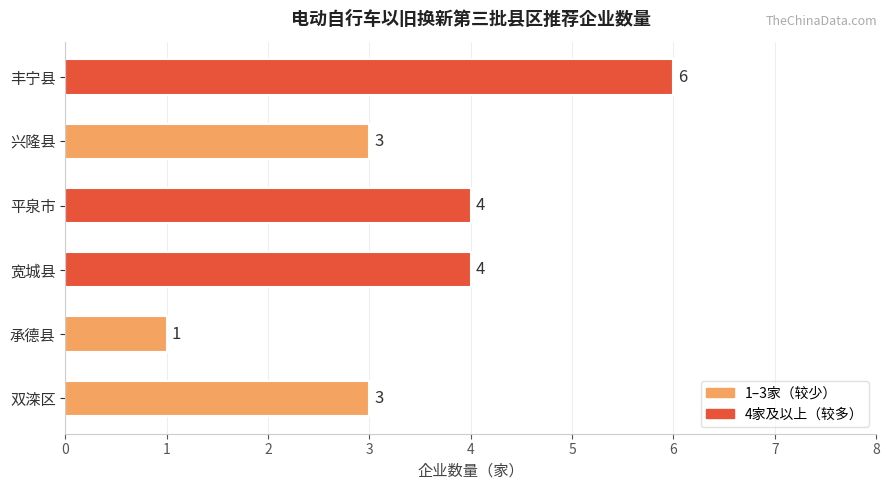

Reading bottom to top, extract all data points from this chart.

3	1	4	4	3	6